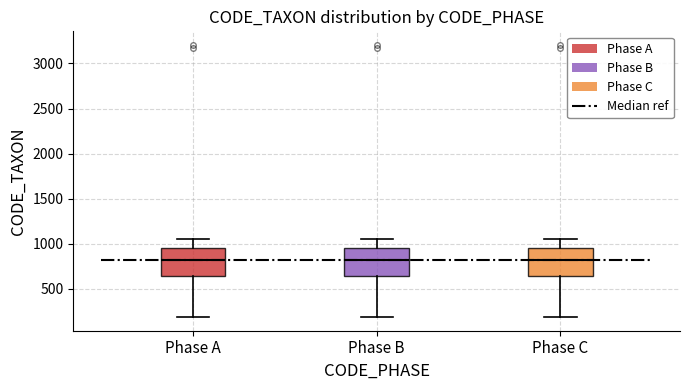

Reading left to right, transcribe this box plot: for each box, give where its median line is, the range the box spans, and where its two whiskers end, as read against the y-axis. The values are not printed on the chart, so give them approximately, as read against the axis.

Phase A: median 800, box 650 to 950, whiskers 200 to 1050
Phase B: median 800, box 650 to 950, whiskers 200 to 1050
Phase C: median 800, box 650 to 950, whiskers 200 to 1050